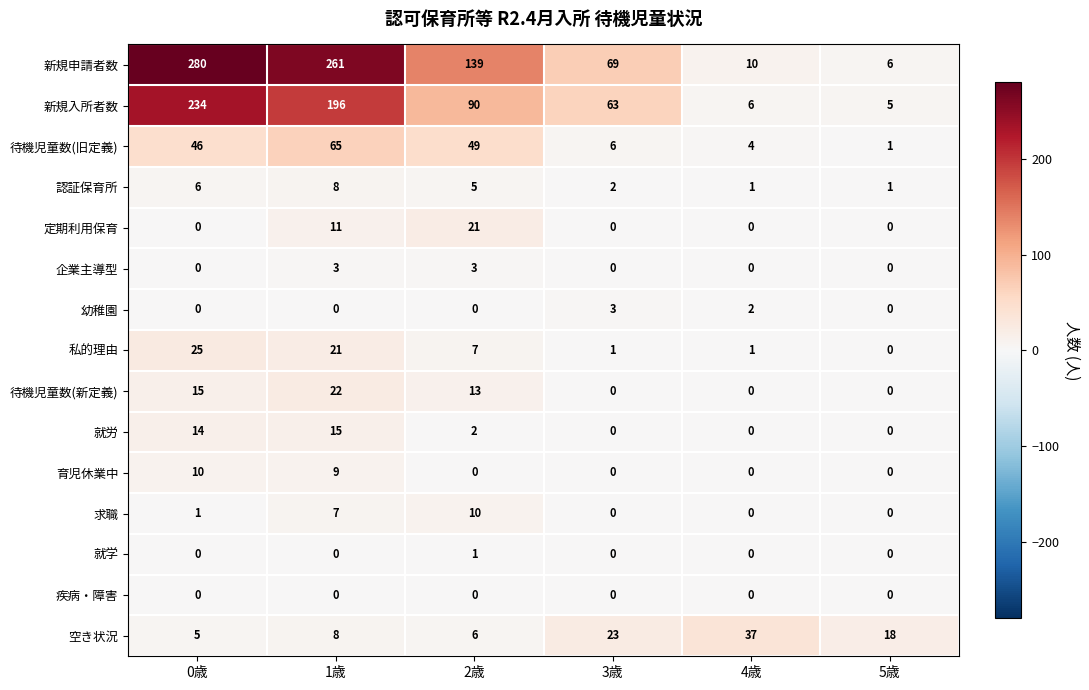

Which category has the highest value across all series?

0歳